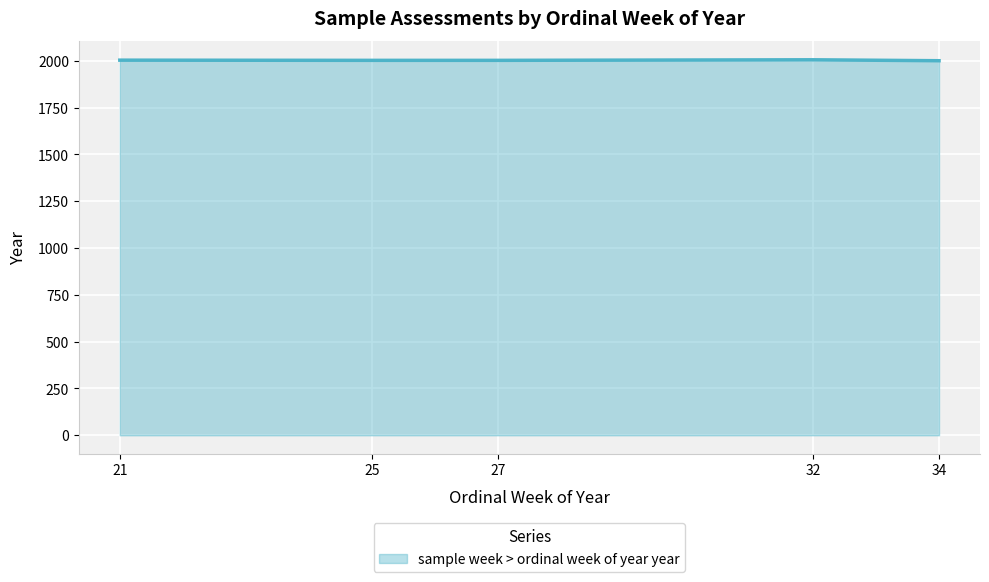

Approximately how many times larger is the value at 25 compared to 34?

1.0